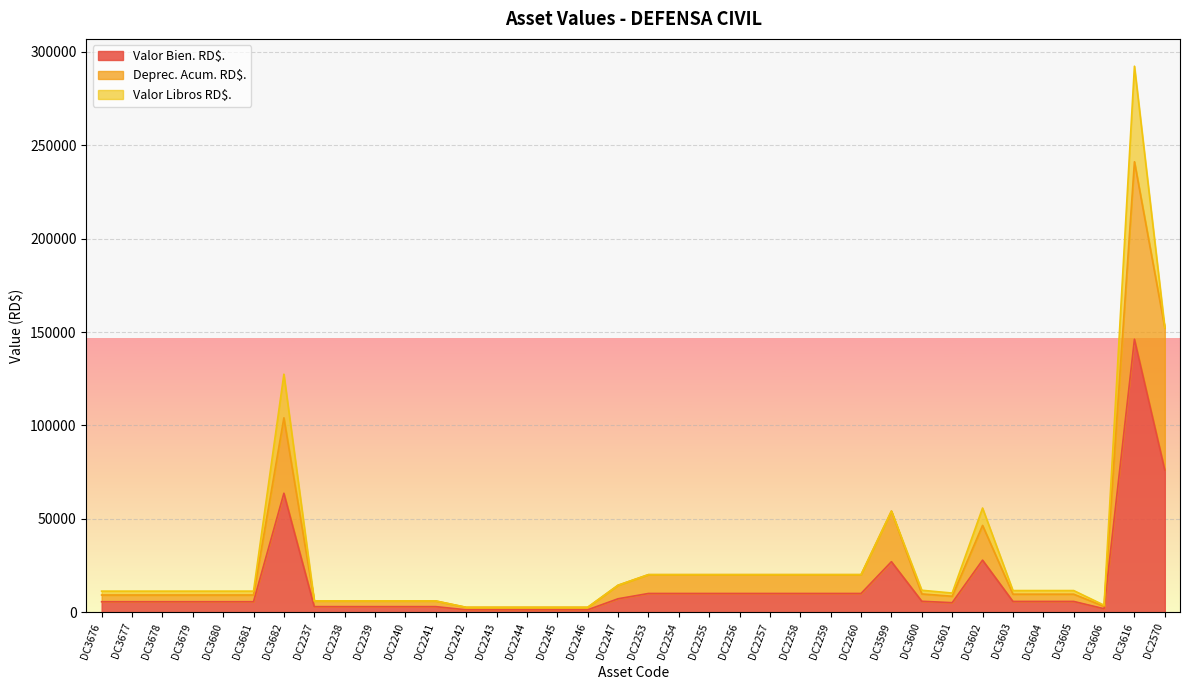

The value of Deprec. Acum. RD$. at DC2238 is 6062.8. True or false?

True